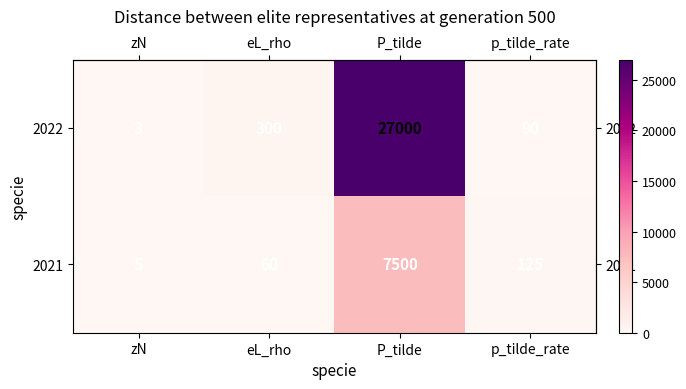

Which series changed the most between zN and P_tilde?

2022